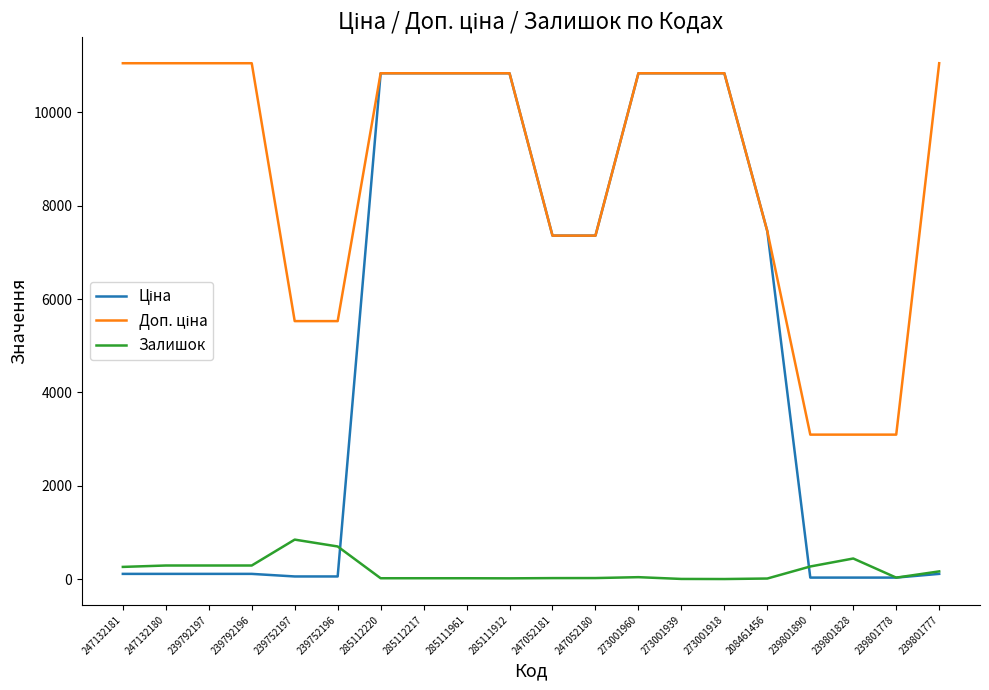

The Залишок series shows 17.0 at 285112217. True or false?

True